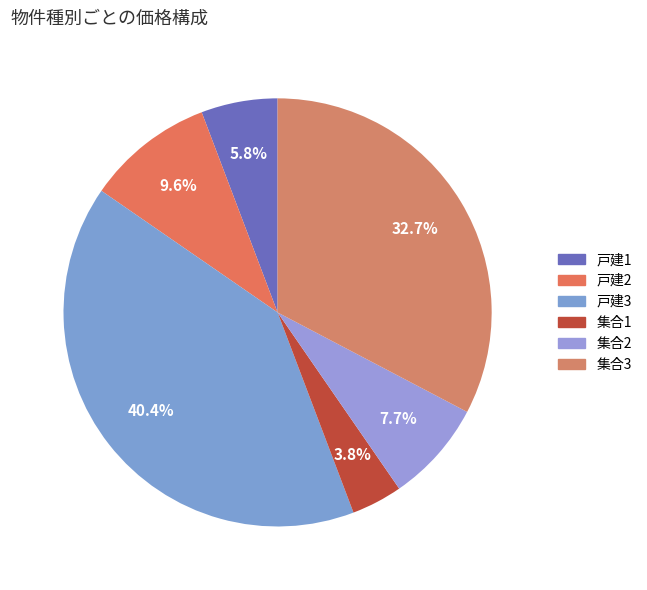

True or false: 集合2 accounts for 21% of the total.

False